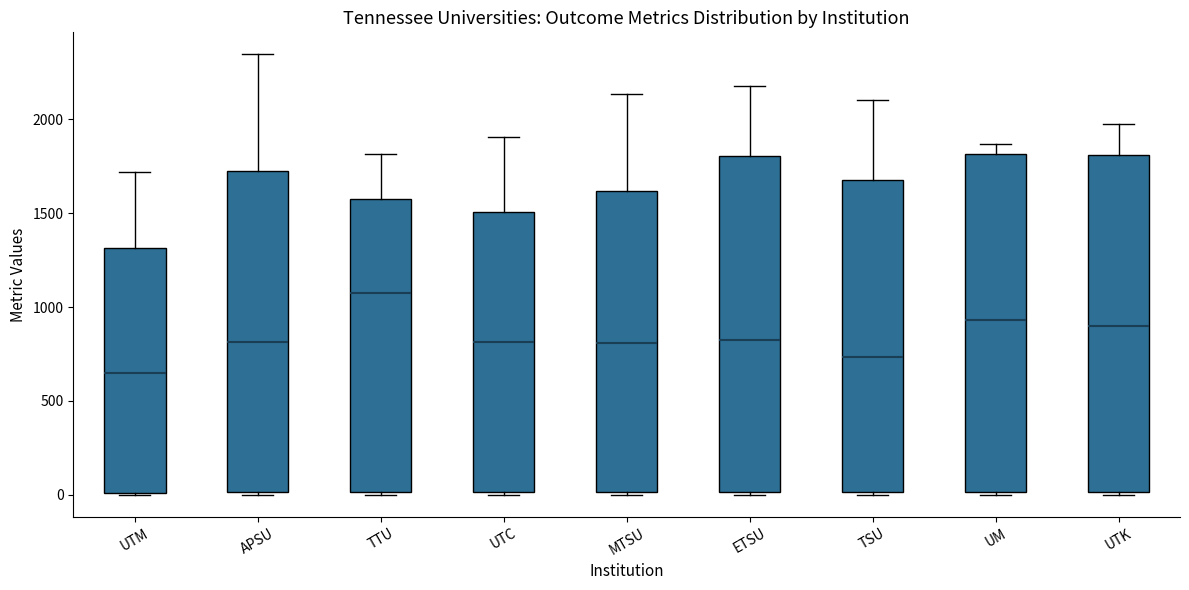

Which box's median line is the lowest?

UTM